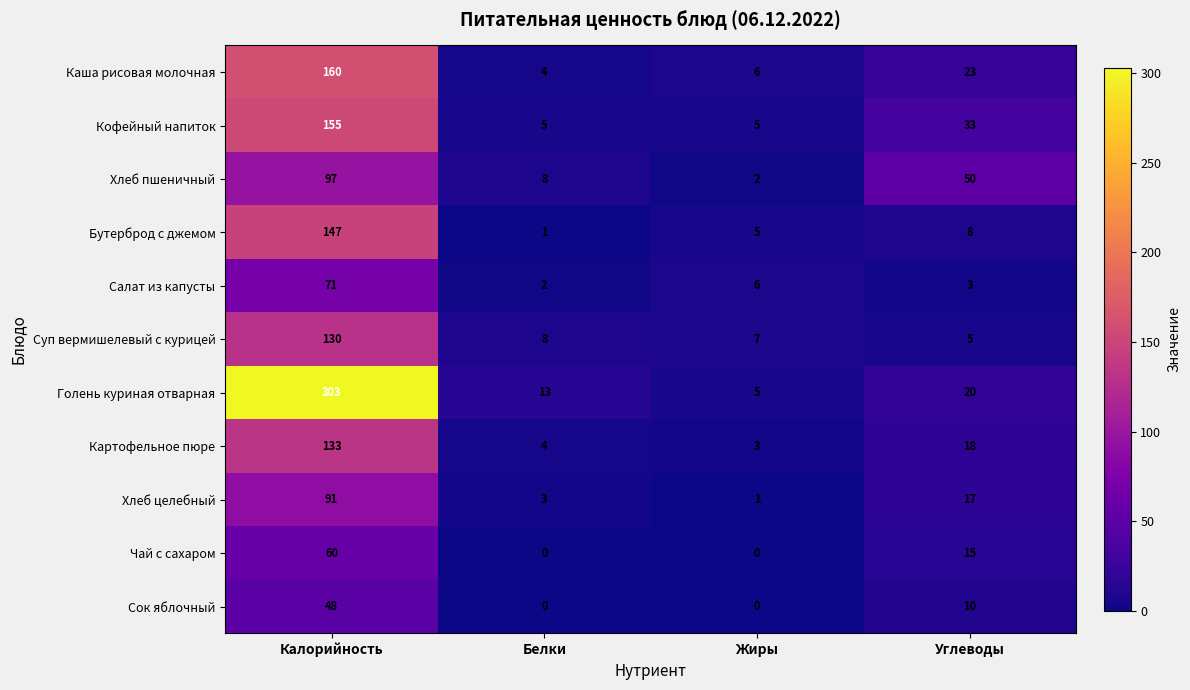

The Хлеб целебный series shows 3 at Белки. True or false?

True